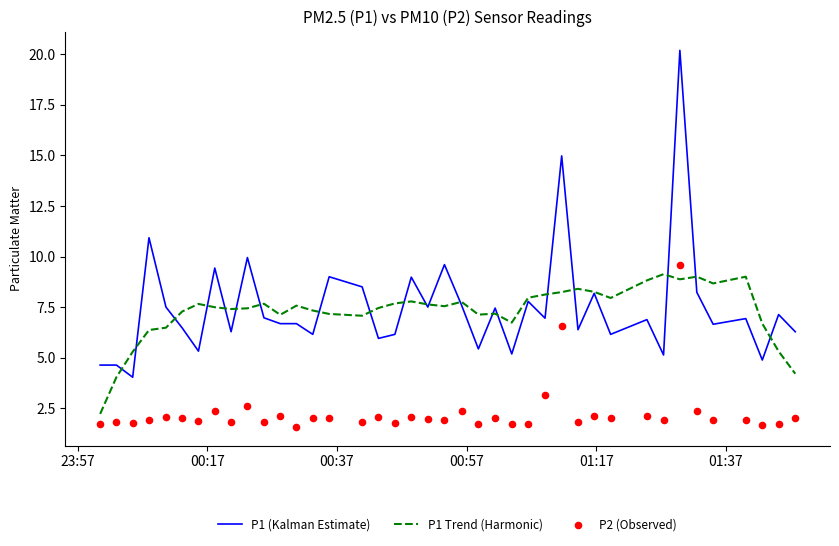

Which series has the largest total across all categories?

P1 (Kalman Estimate)